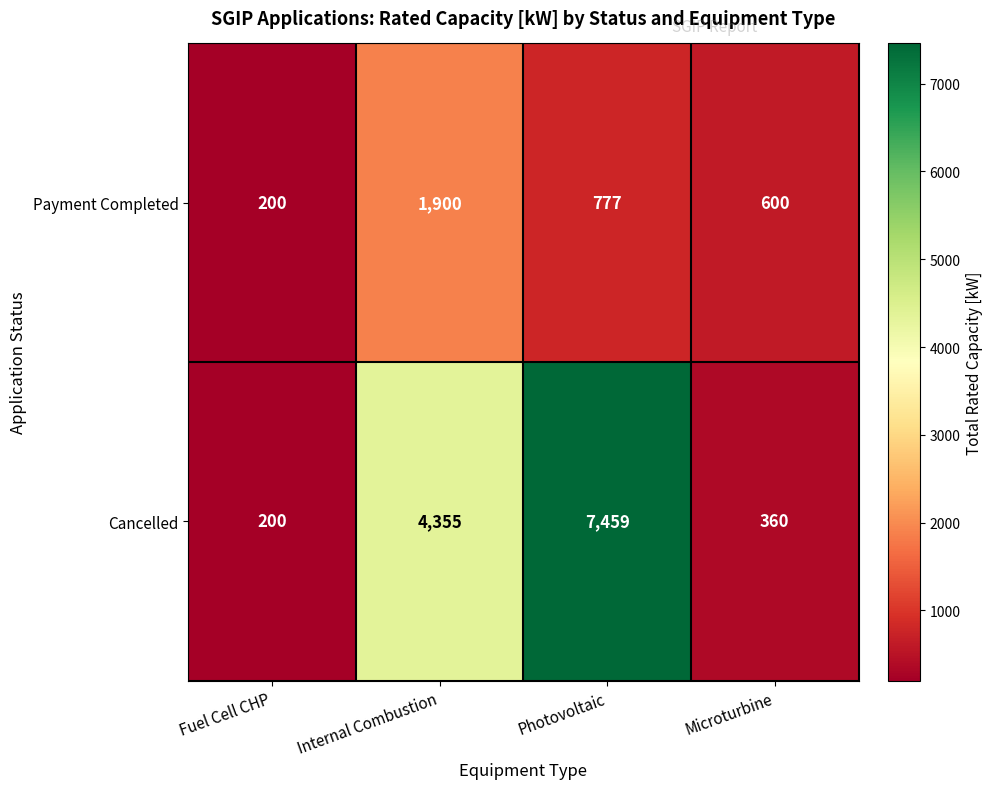

What is the greatest value displayed?

7459